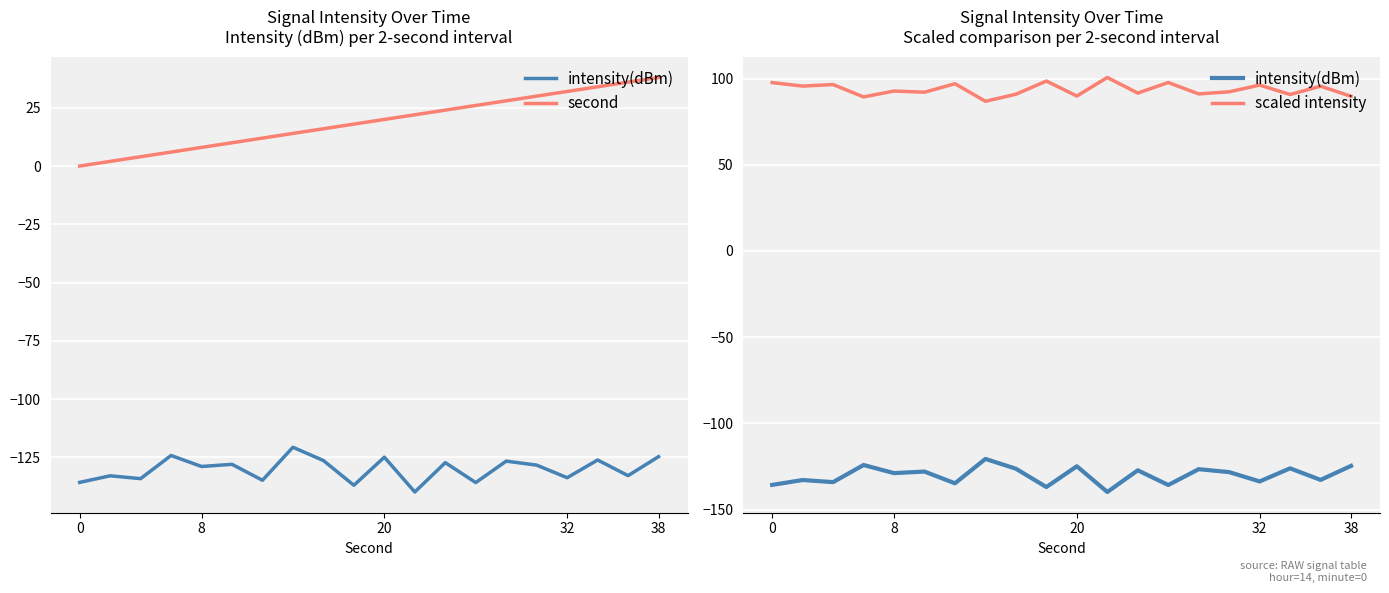

At which category does the chart reach its minimum across all series?

11